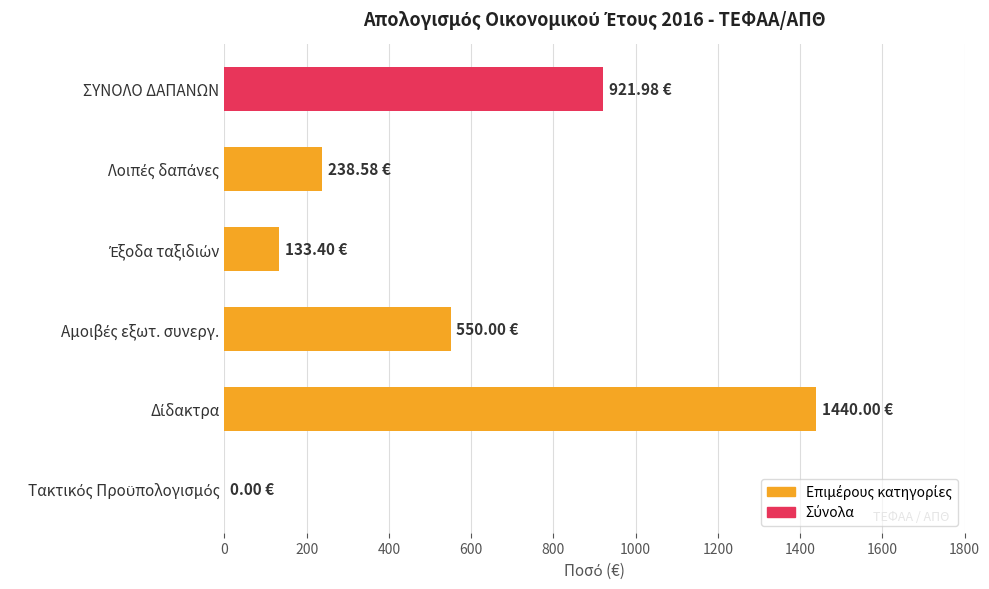

What is the sum of all values?

3284.0